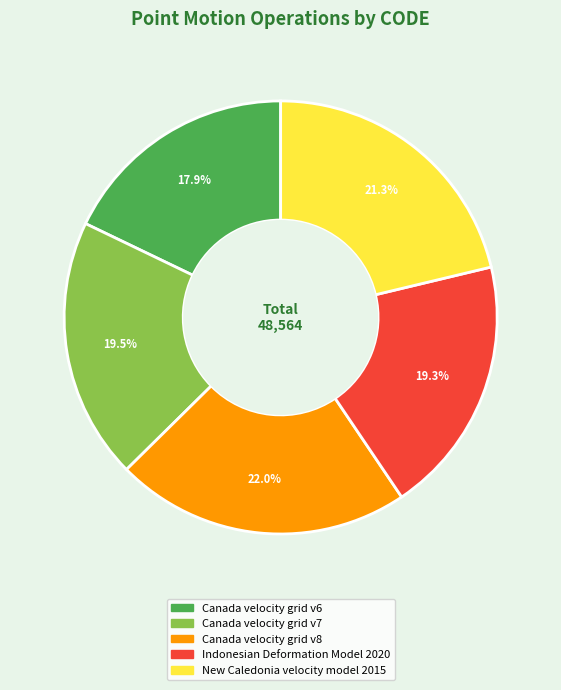

To the nearest percent, what percentage of the pie is Canada velocity grid v6?

18%